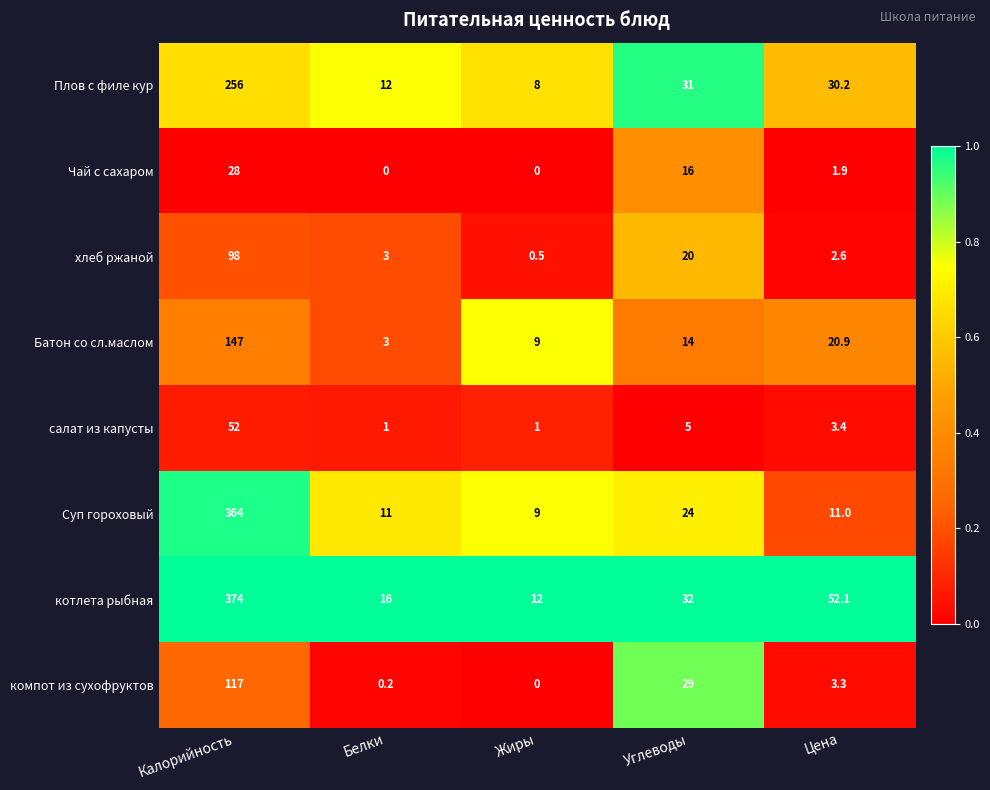

True or false: компот из сухофруктов has a value of 3.3 at Цена.

True